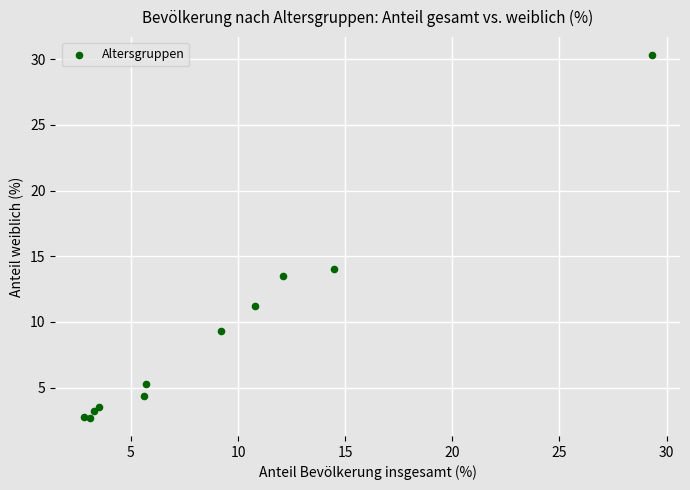

What Y value in the scatter plot is closest to 16?

14.0